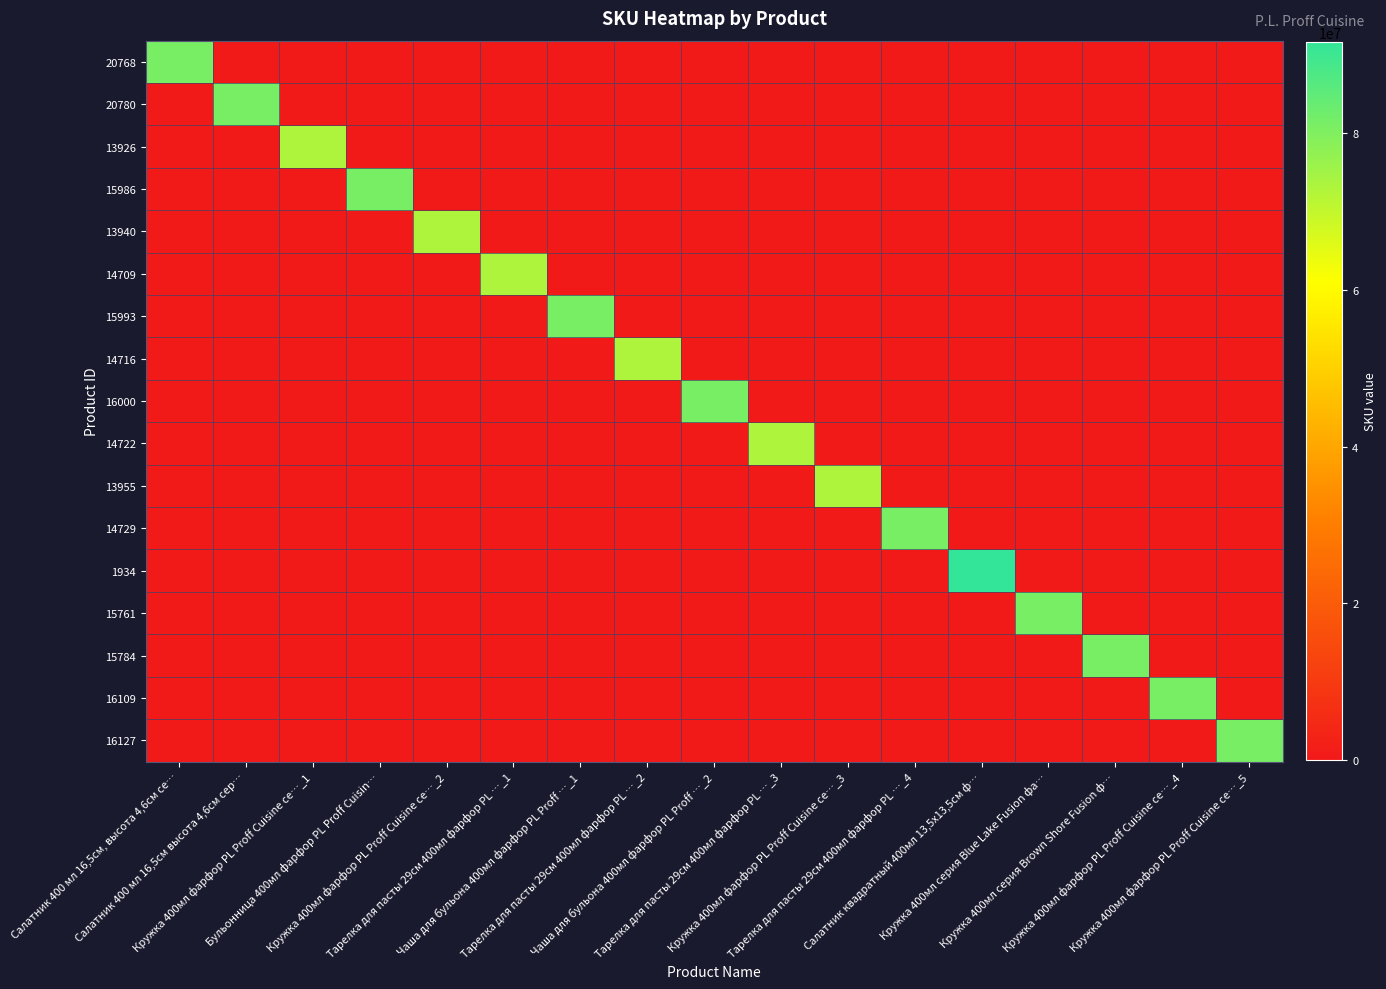

Rank the series at Салатник 400 мл 16,5cм, высота 4,6cм се… from highest to lowest value.

20768, 20780, 13926, 15986, 13940, 14709, 15993, 14716, 16000, 14722, 13955, 14729, 1934, 15761, 15784, 16109, 16127